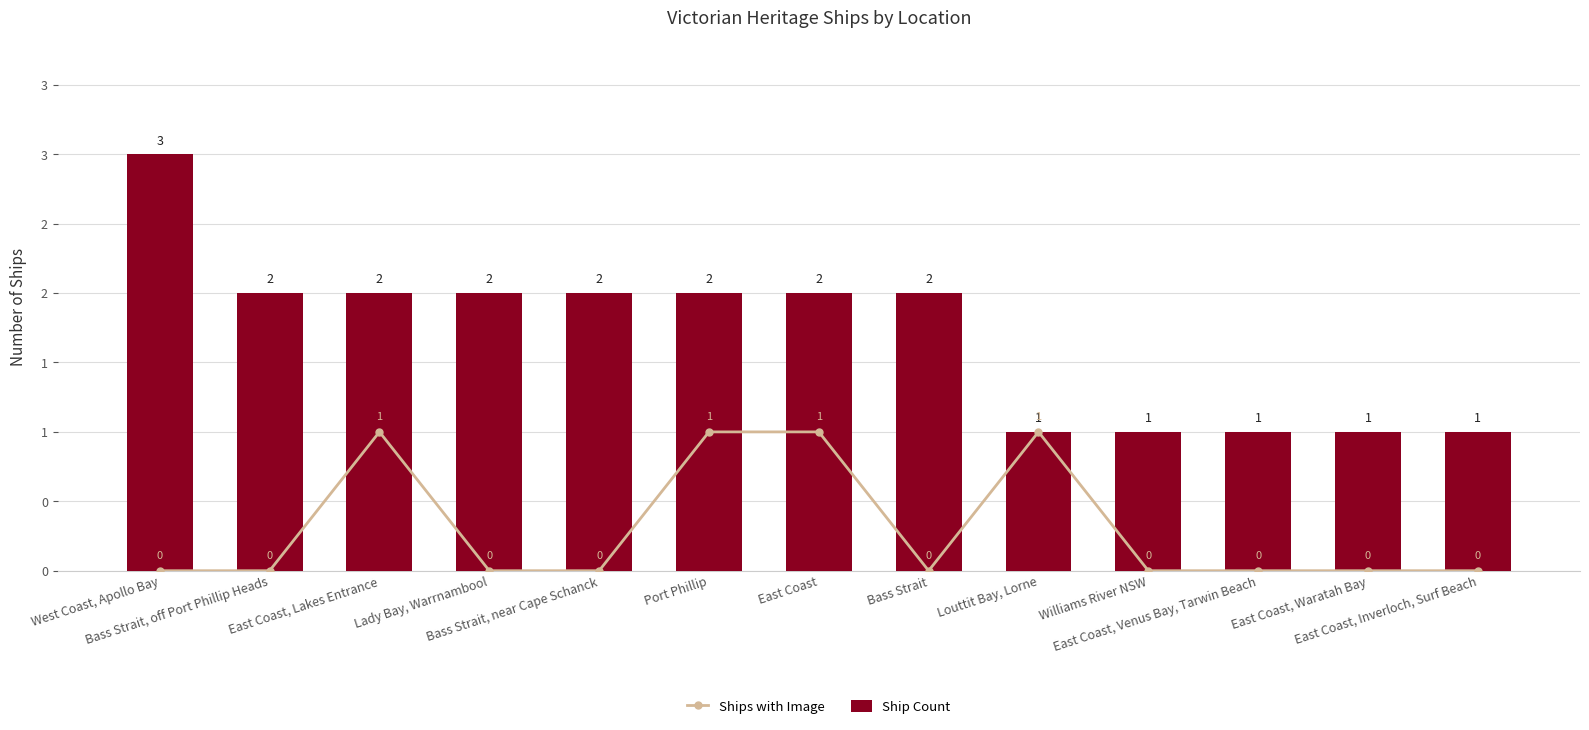

Which series changed the most between Port Phillip and East Coast, Waratah Bay?

Ships with Image